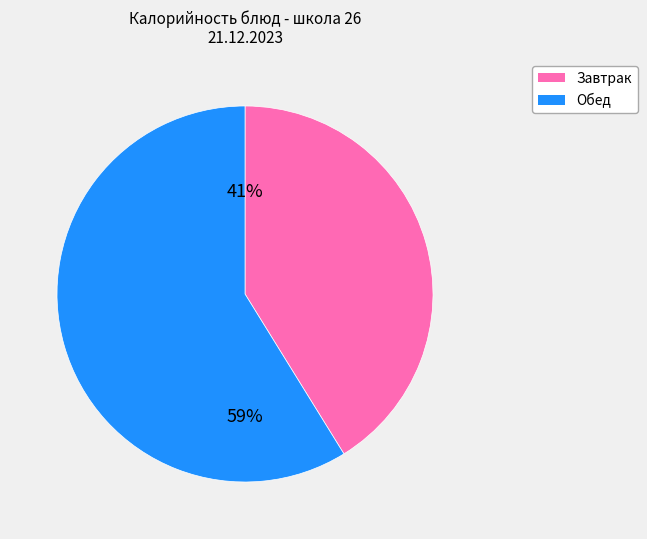

To the nearest percent, what is the difference between the largest and smallest slice percentages?

18%